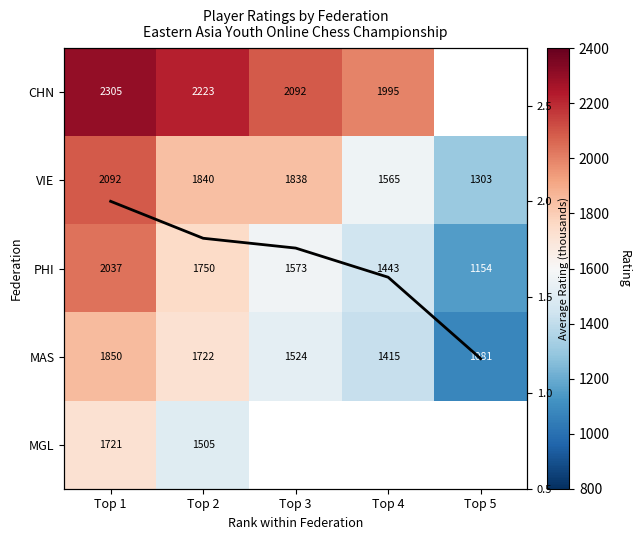

Which series changed the most between Top 3 and Top 4?

VIE